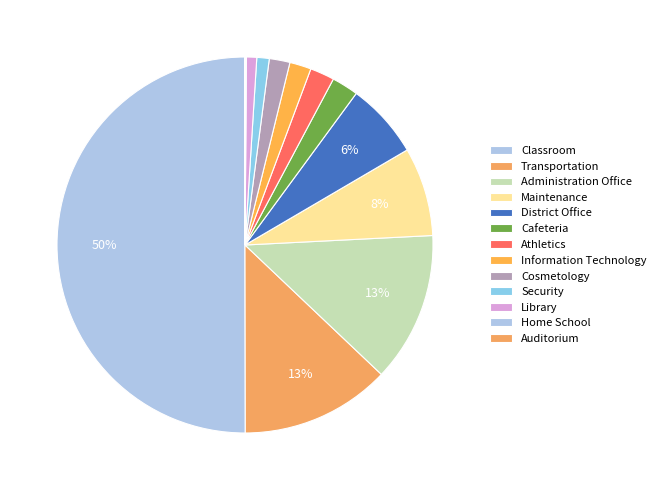

Does Classroom account for over 50% of the chart?

Yes